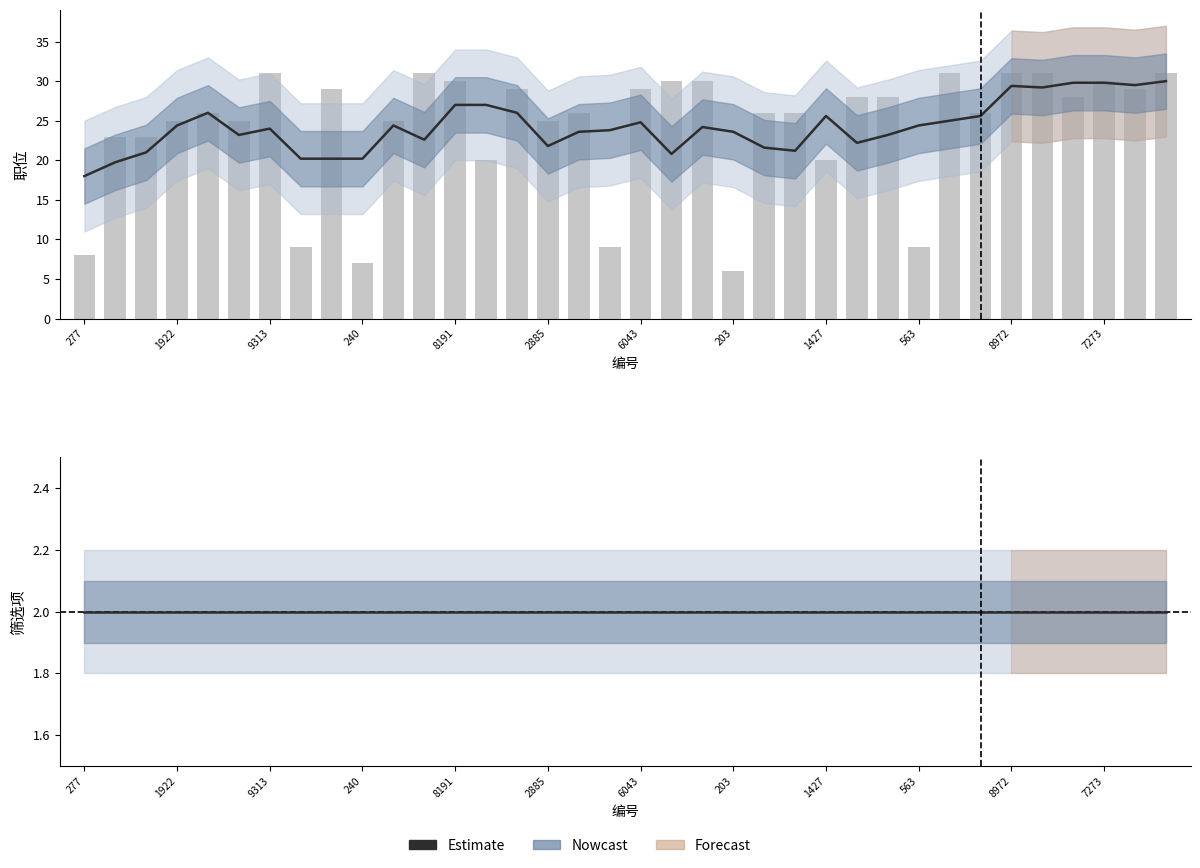

What is the sum of the values at 203 and 357?

15